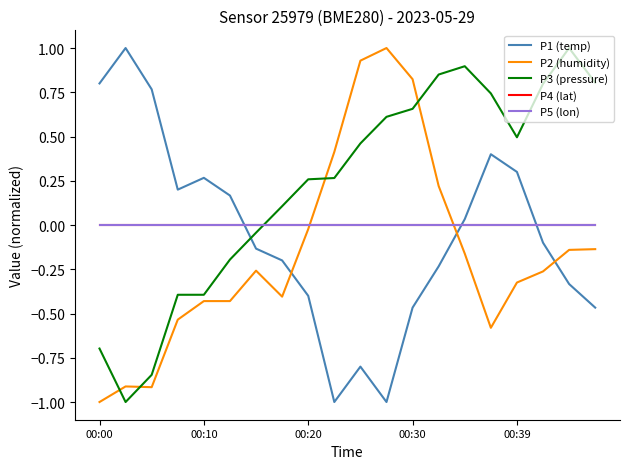

After their last crossing, which series has the higher values: P2 (humidity) or P1 (temp)?

P2 (humidity)